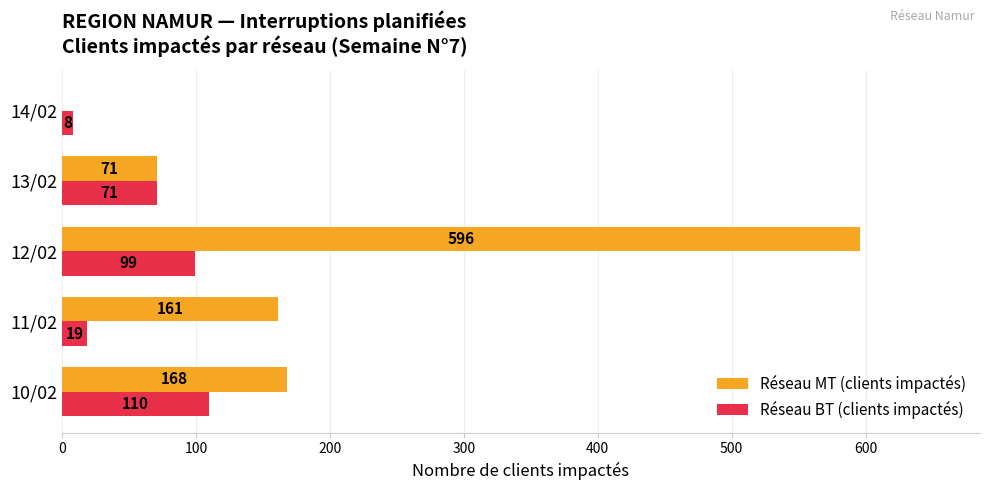

Read the Réseau BT (clients impactés) value at 14/02, to the nearest 5.

10